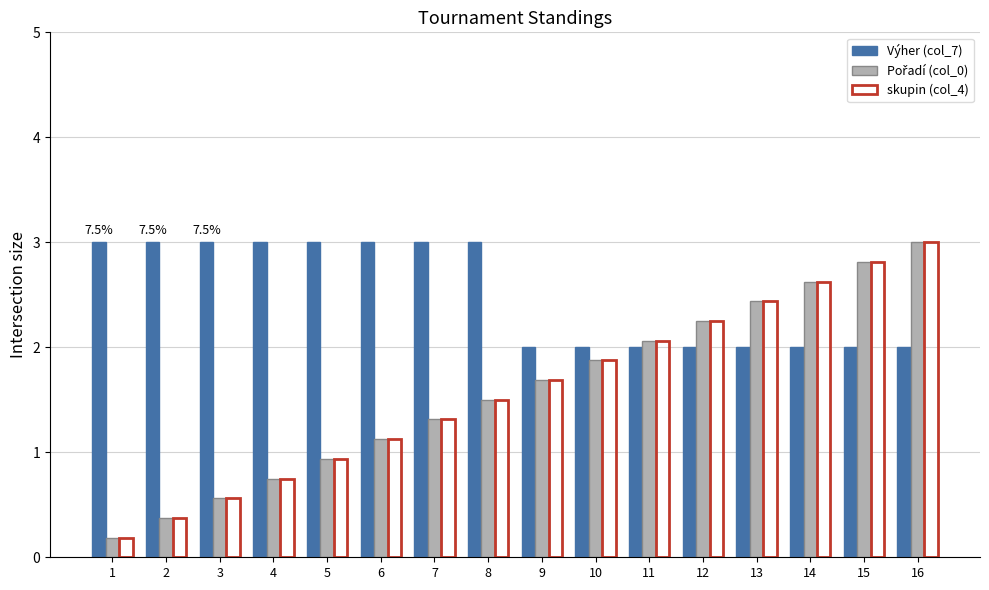

What value does the Výher (col_7) series have at 11?

2.0